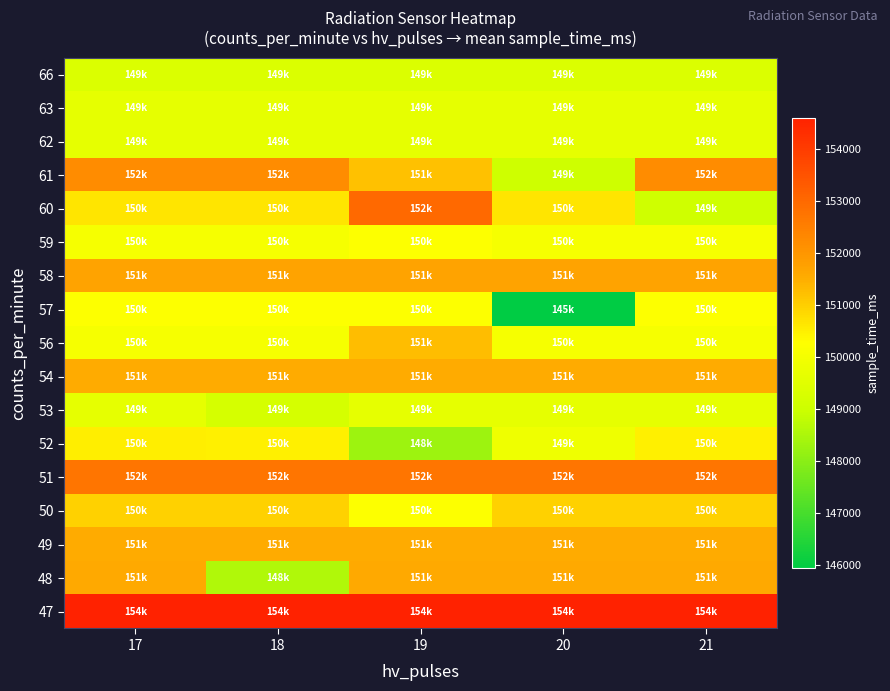

Rank the series by their maximum value, from highest to lowest.

47, 60, 51, 61, 58, 48, 54, 49, 56, 50, 52, 57, 59, 53, 62, 63, 66